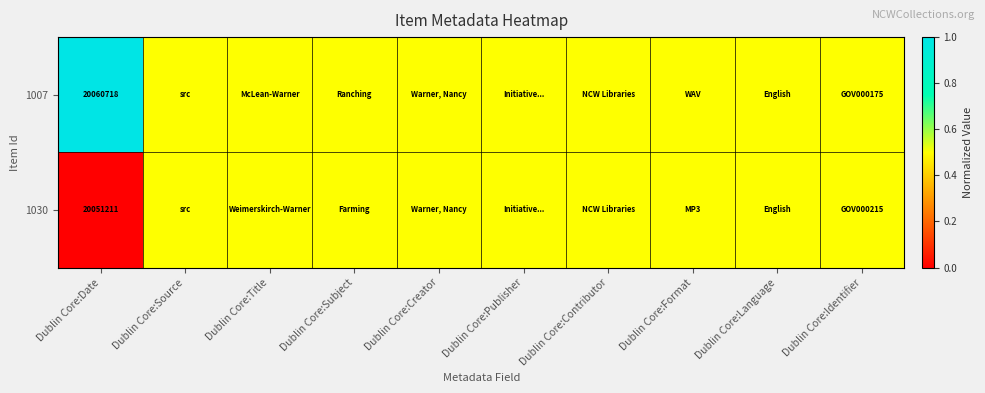

Is it true that 1030 equals 26759338.7 at Dublin Core:Date?

False